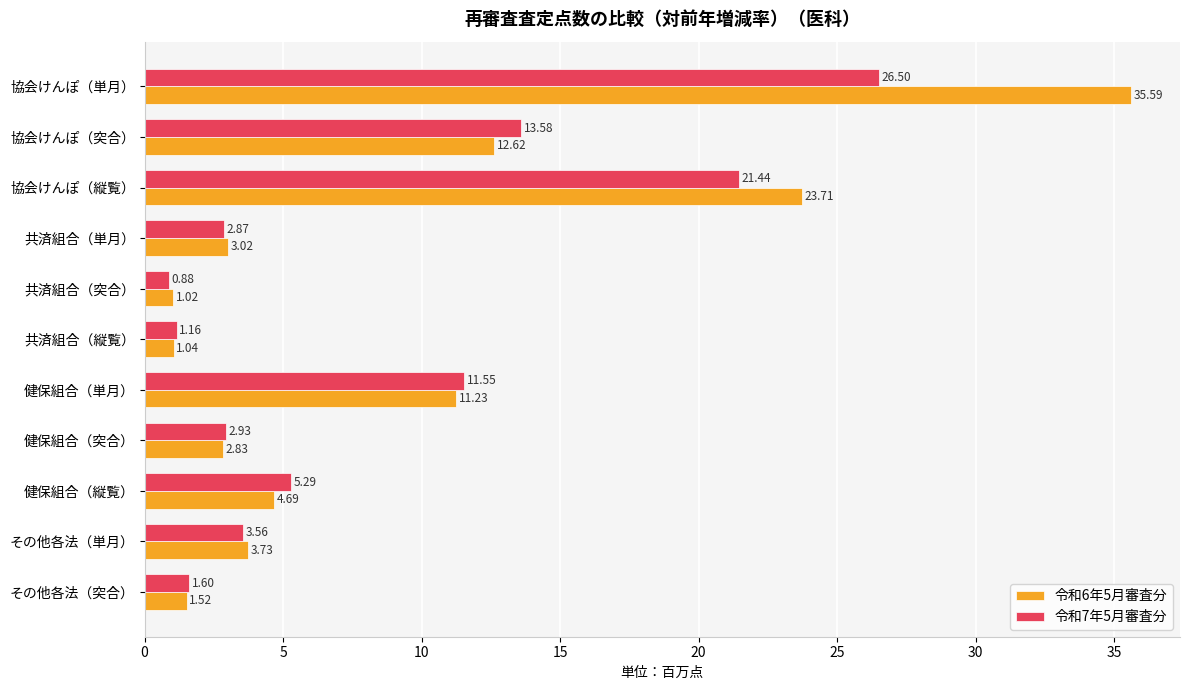

What is the spread (max minus min) of values at 健保組合（縦覧）?

0.6